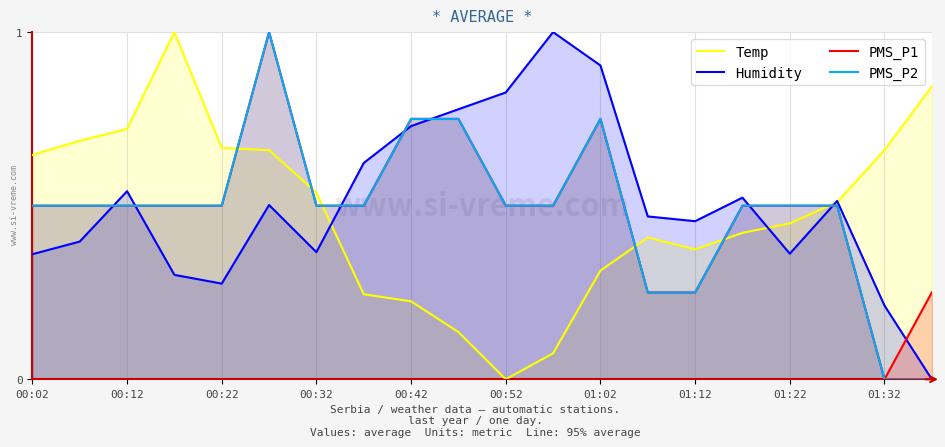

True or false: Temp has a value of 0.3 at 00:02.

False